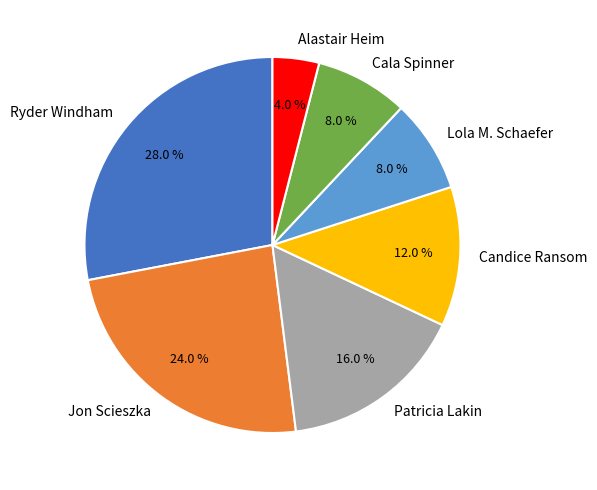

Count the number of slices in the pie.

7